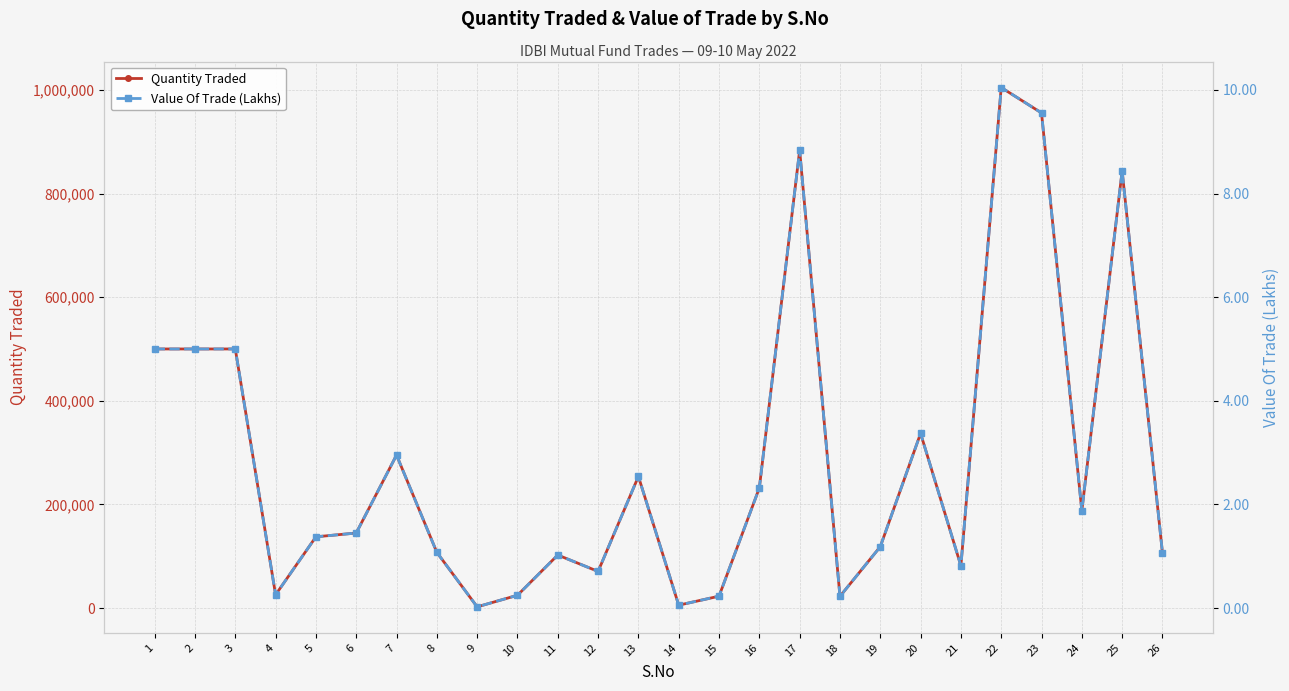

Rank the series by their maximum value, from highest to lowest.

Quantity Traded, Value Of Trade (Lakhs)